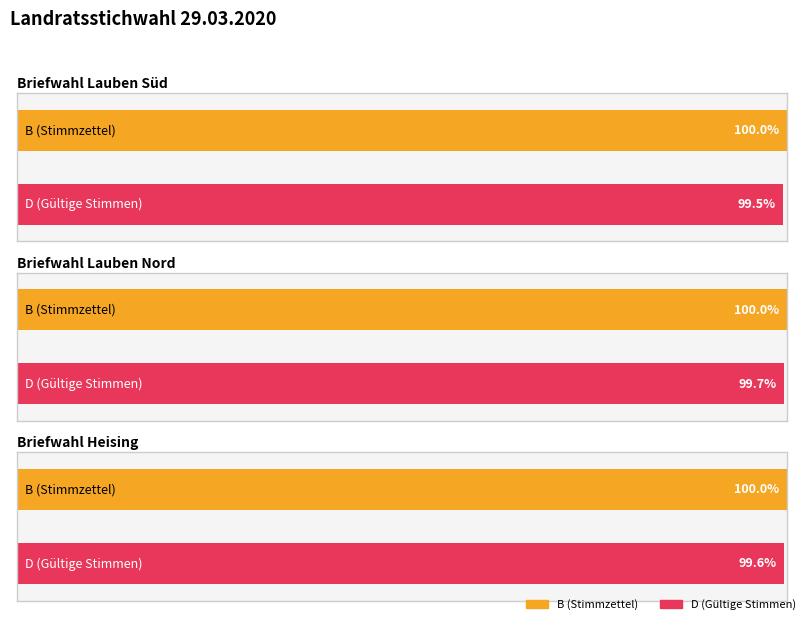

How many data points does each series have?

3